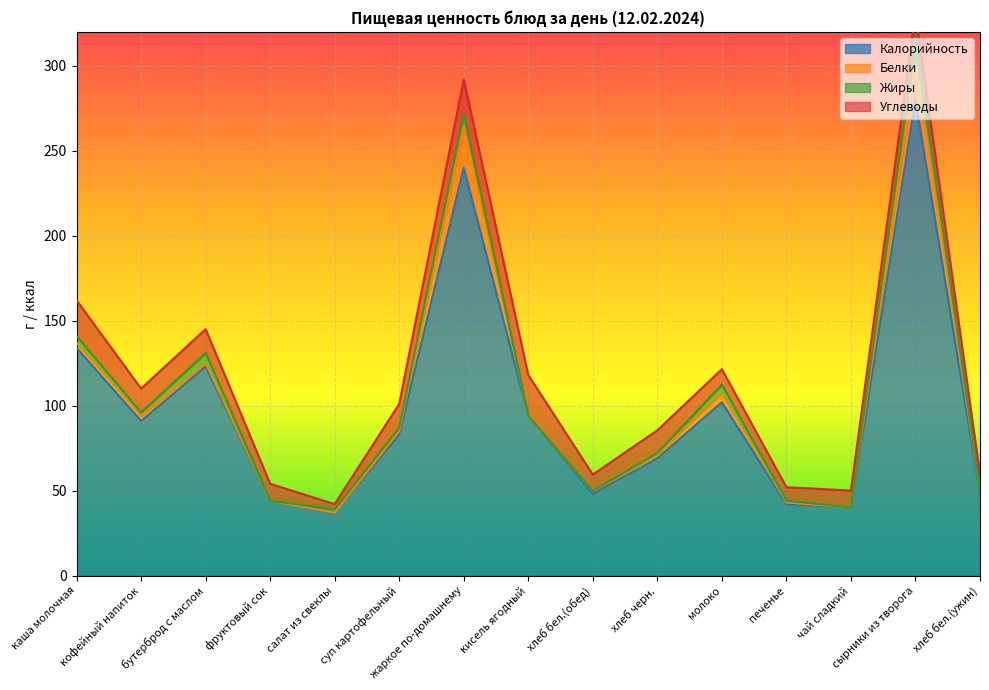

True or false: Белки and Углеводы cross at least once.

True